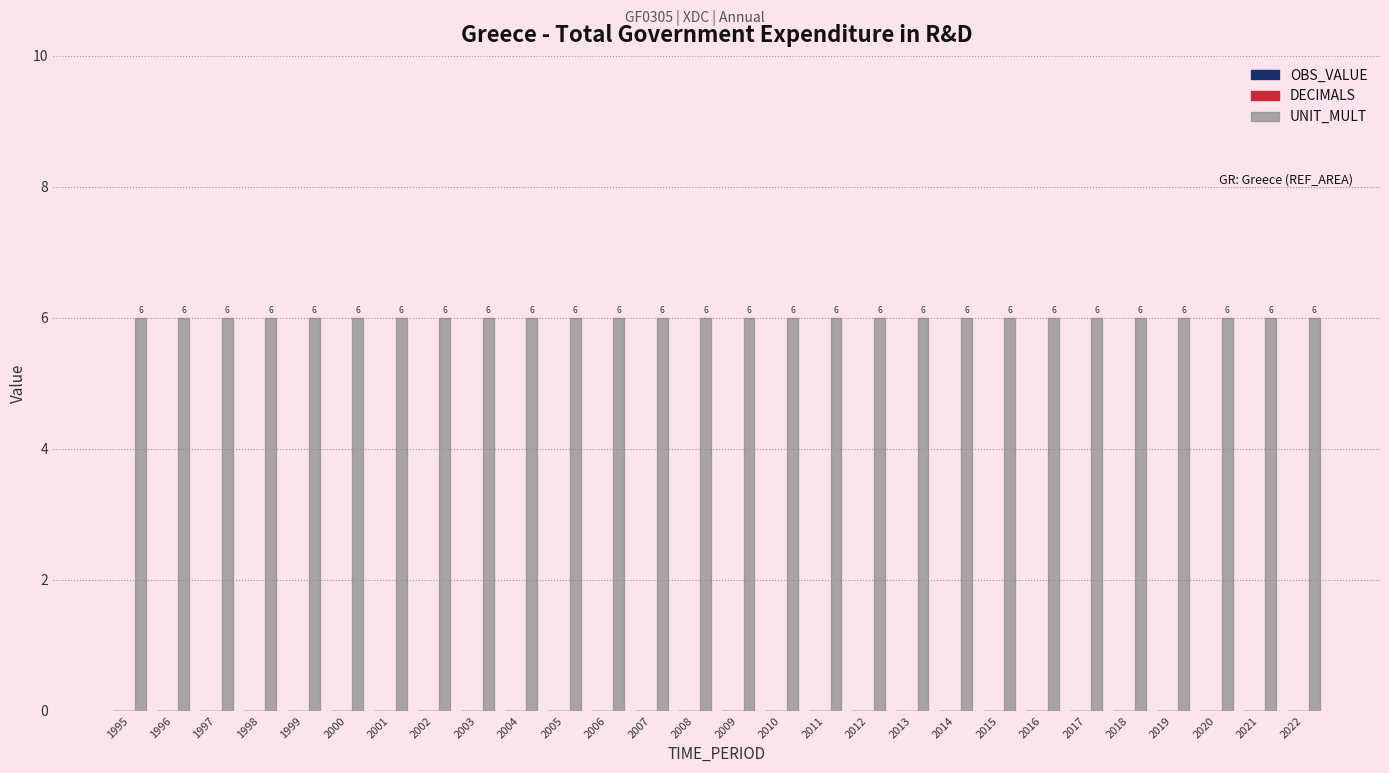

What are all the series names shown in the legend?

OBS_VALUE, DECIMALS, UNIT_MULT